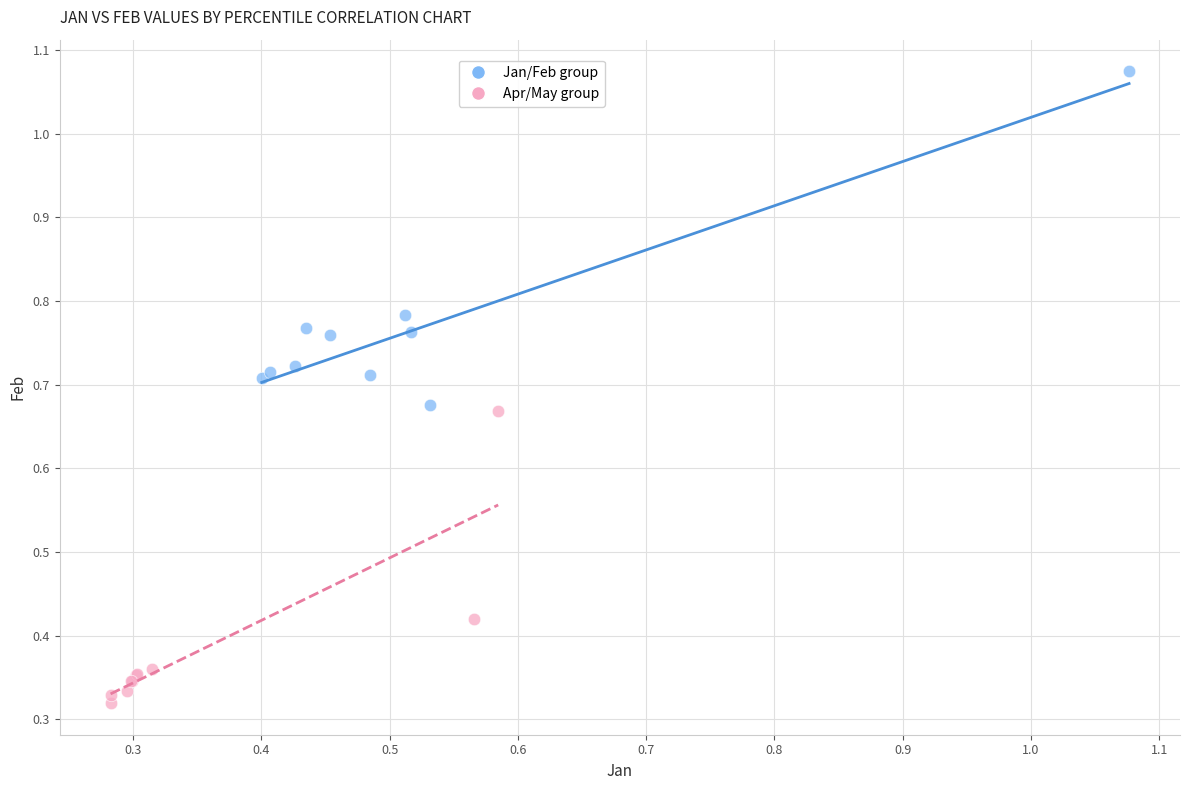

Which series reaches the maximum Y coordinate?

Jan/Feb group